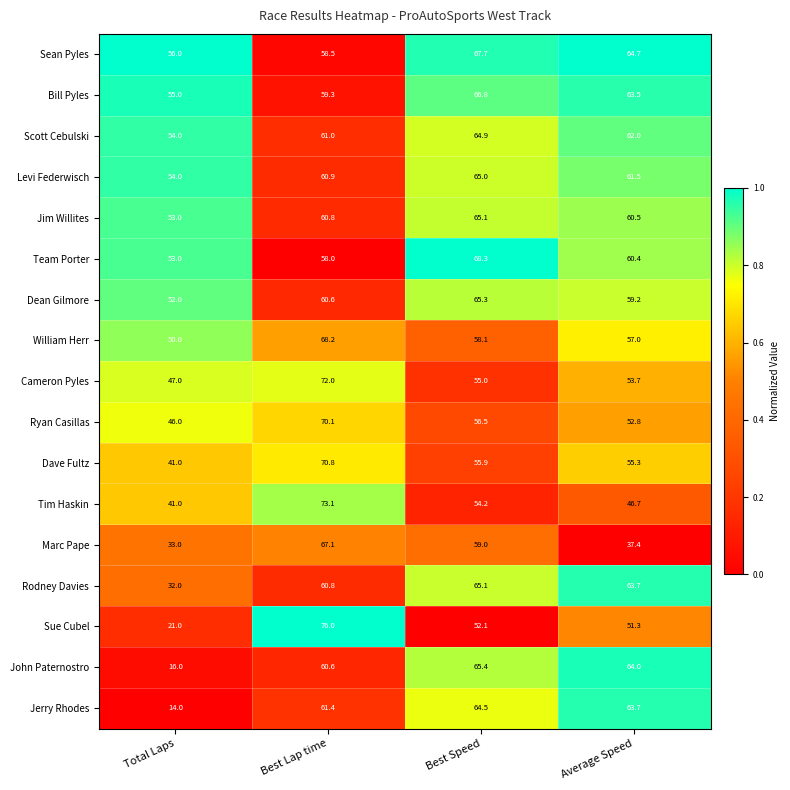

What value does the John Paternostro series have at Best Speed?

65.4